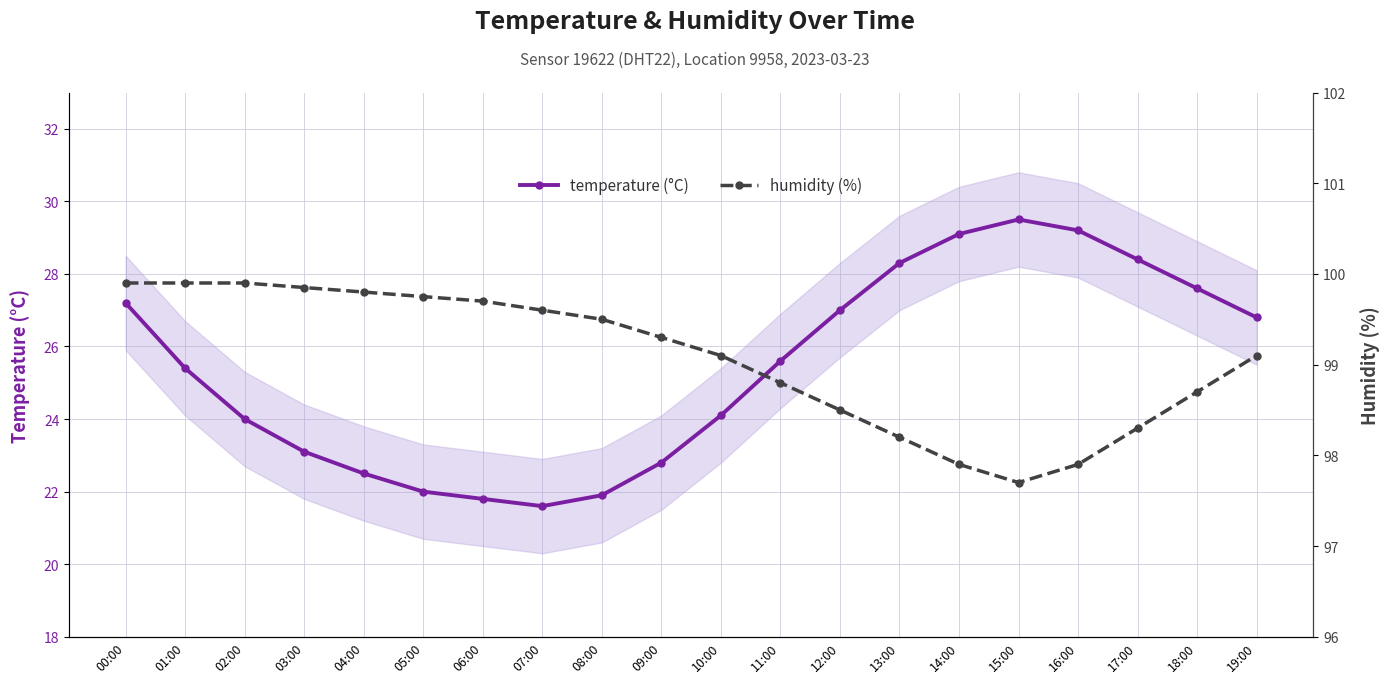

What is the average value of the humidity (%) series?

99.1